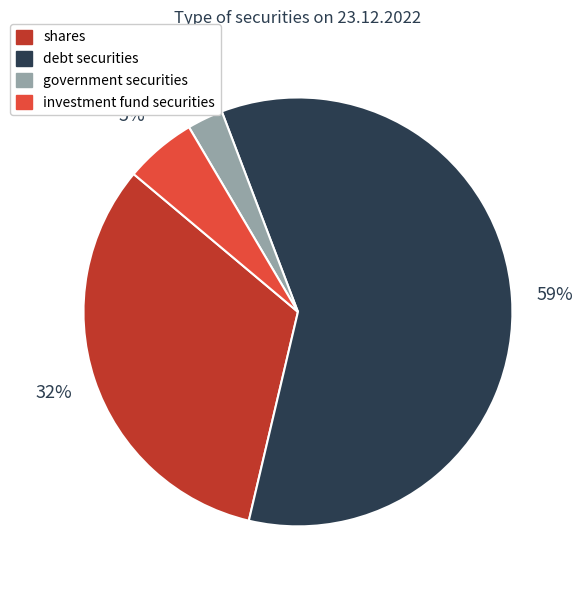

Is it true that debt securities is 59% of the pie?

True